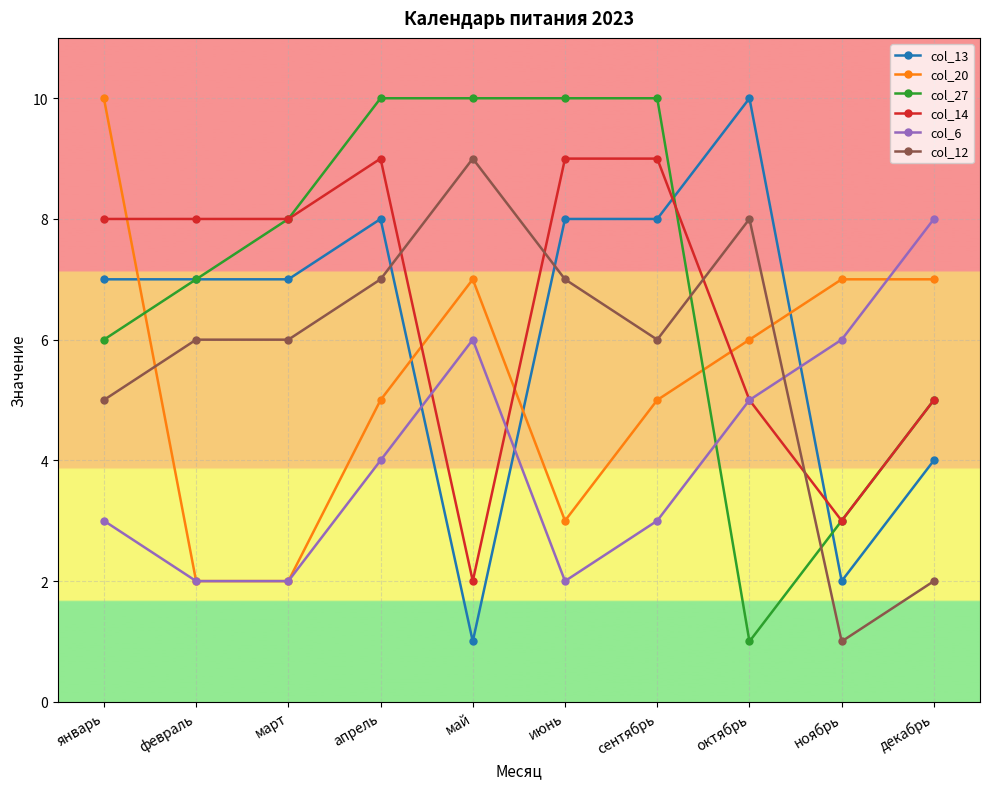

True or false: col_12 has more than 1 points higher than both neighbors.

True